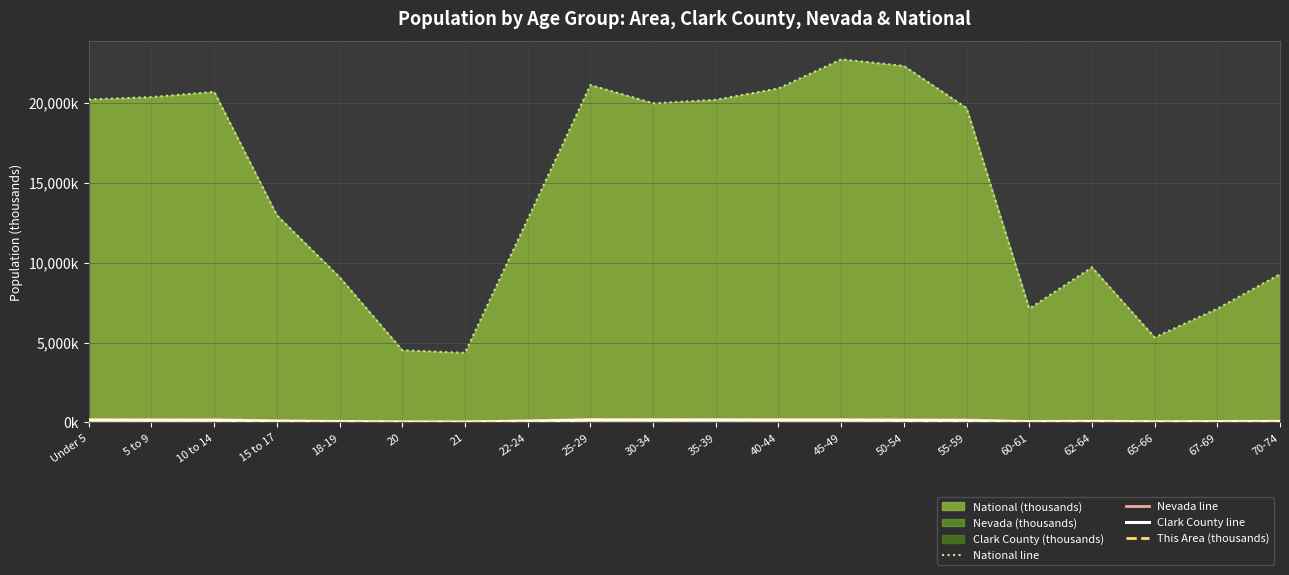

What position from the left is 67-69?

19